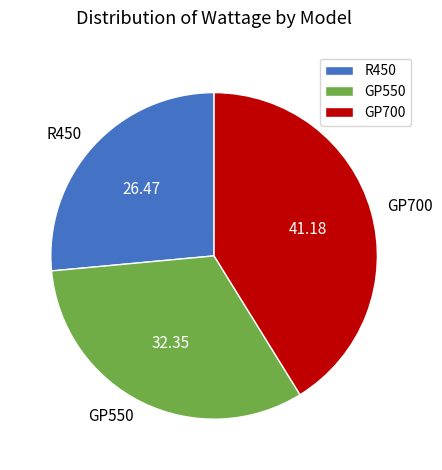

What is the ratio of the value at GP700 to the value at R450?

1.6